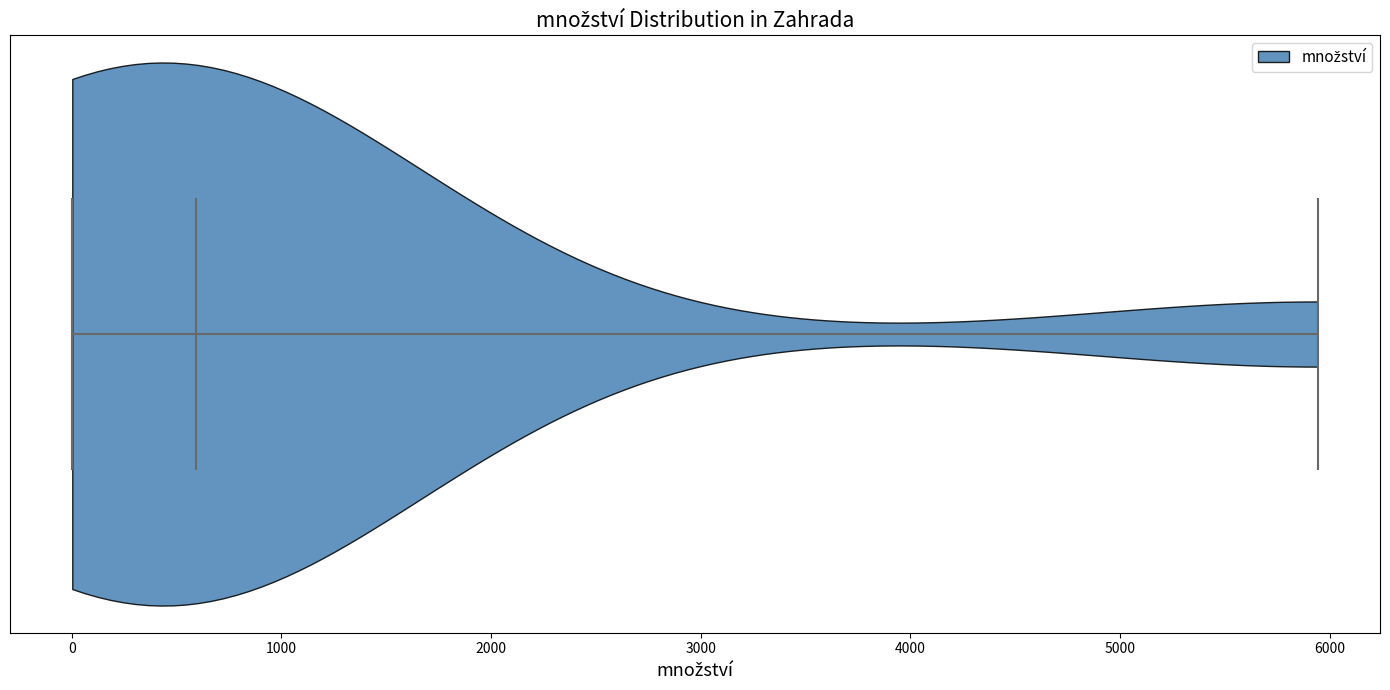

Read this violin plot against the x-axis: where its median line is, and the lowest and highest points the violin reaches. The values are not printed on the chart, so give them approximately, as read against the axis.

median line 600, lowest point 0, highest point 5900